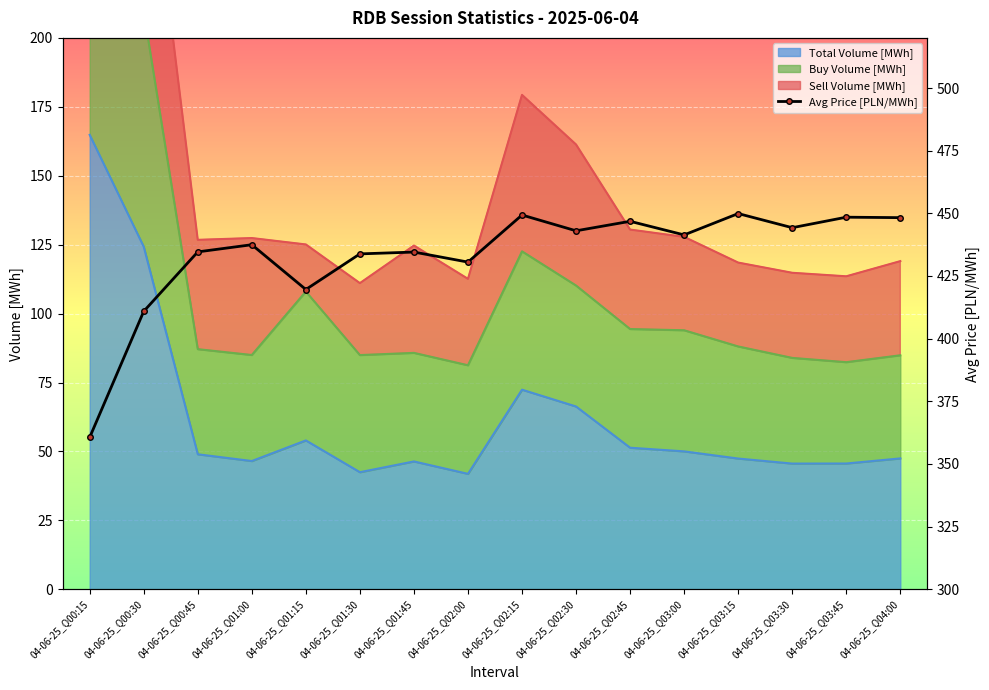

What position from the right is 04-06-25_Q02:45?

6